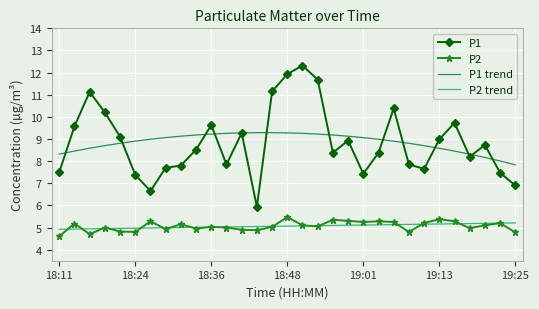

What is the maximum value shown in the chart?

12.3